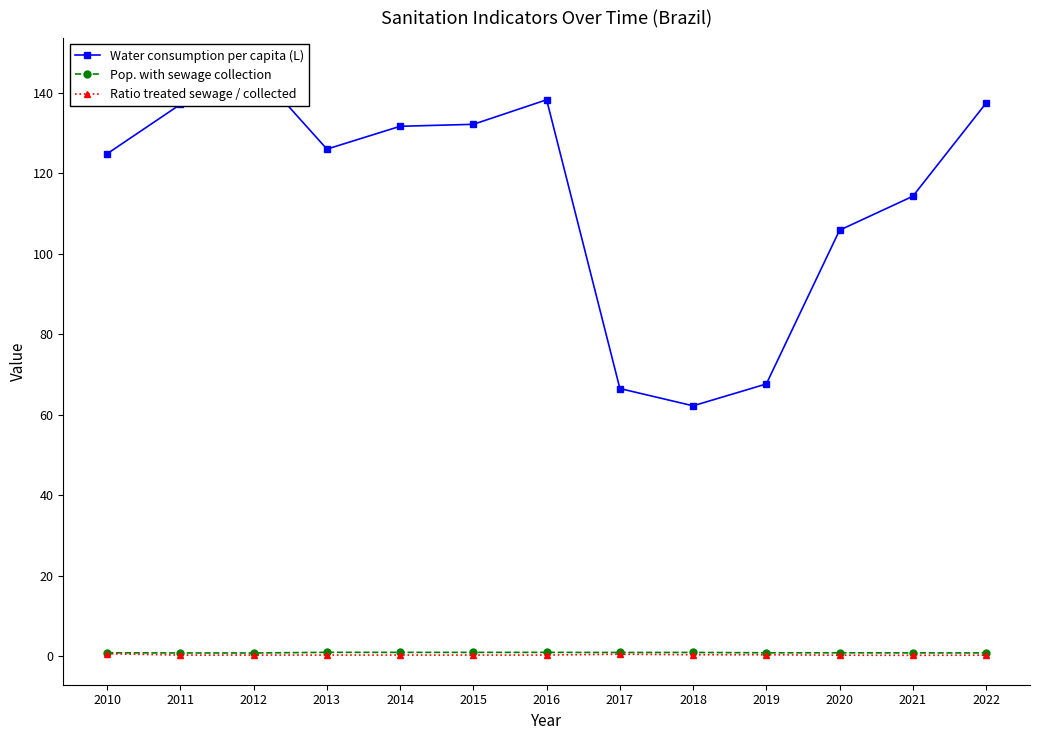

The Pop. with sewage collection series shows 1.2 at 2021. True or false?

False